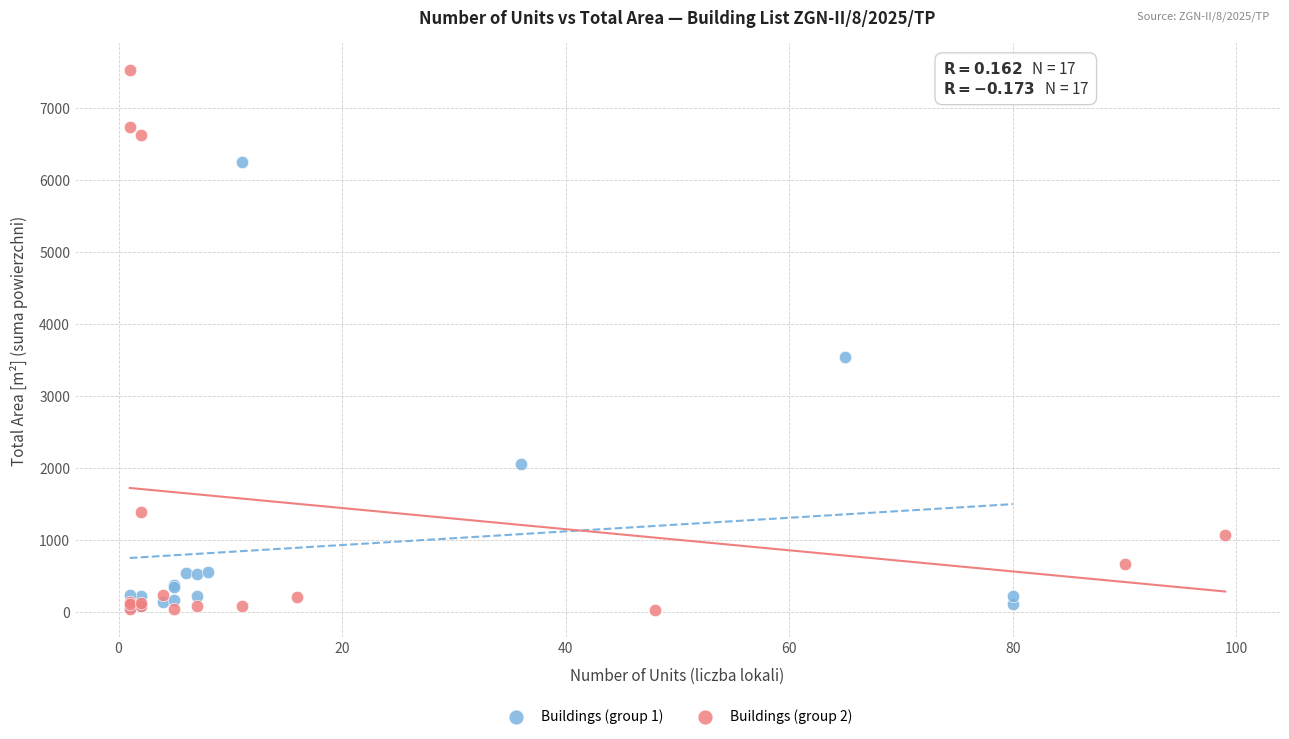

Which series reaches the maximum Y coordinate?

Buildings (group 2)